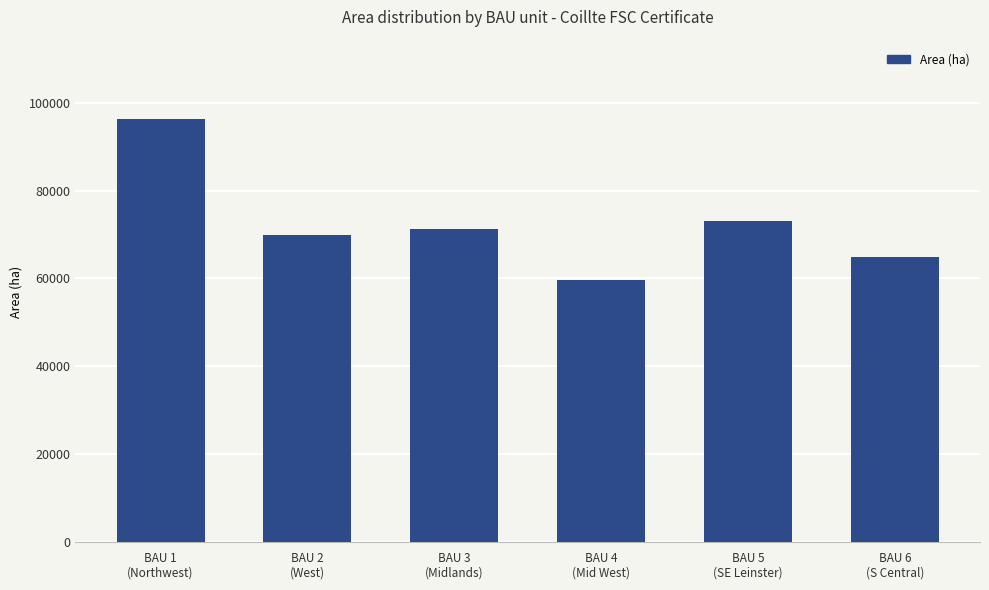

What is the difference between the second highest and second lowest values?

8226